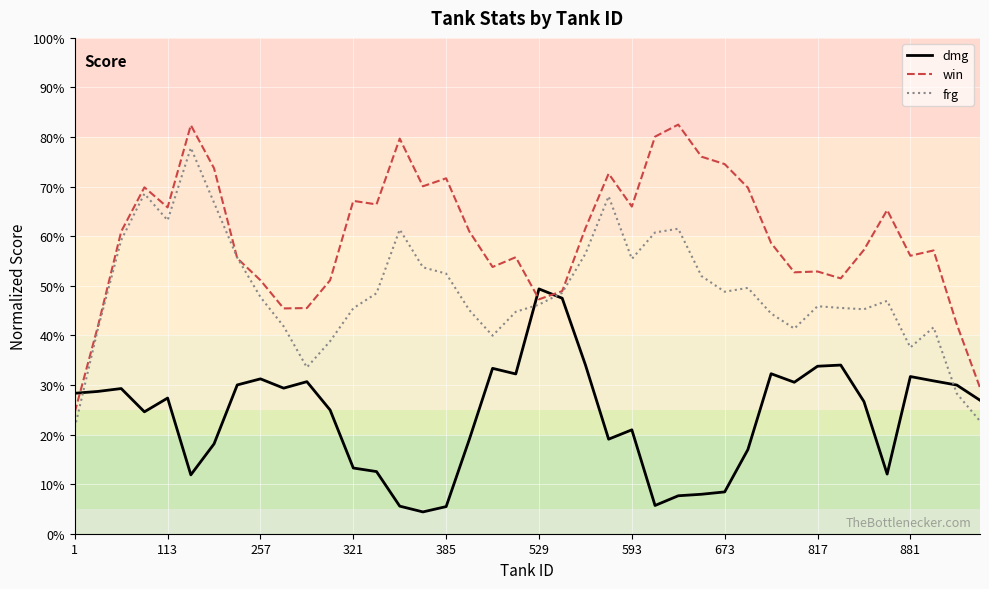

List the series in order of their peak value, highest first.

win, frg, dmg